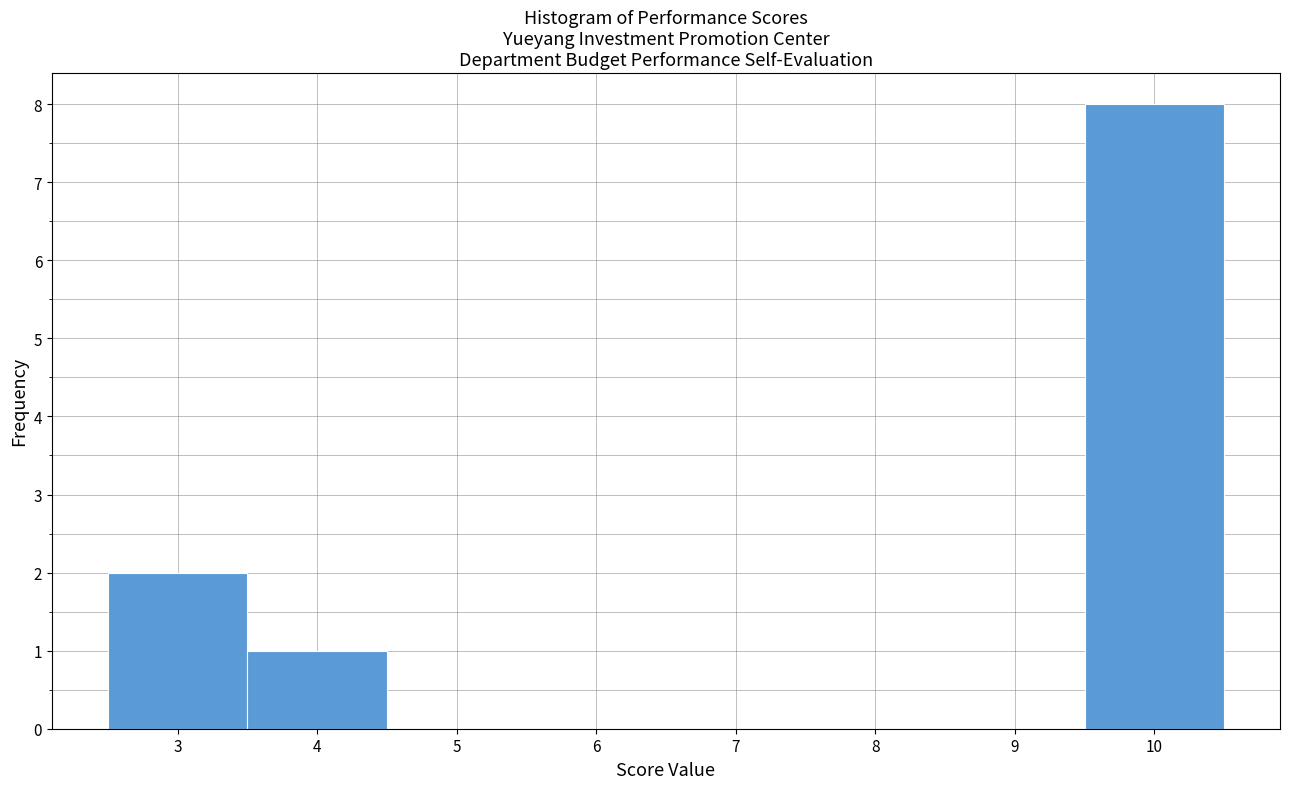

Reading left to right, transcribe this chart: for each bar, give the range it covers on the x-axis and its height. The values are not printed on the chart, so give them approximately, as read against the axis.

2.5 to 3.5: 2
3.5 to 4.5: 1
4.5 to 5.5: 0
5.5 to 6.5: 0
6.5 to 7.5: 0
7.5 to 8.5: 0
8.5 to 9.5: 0
9.5 to 10.5: 8